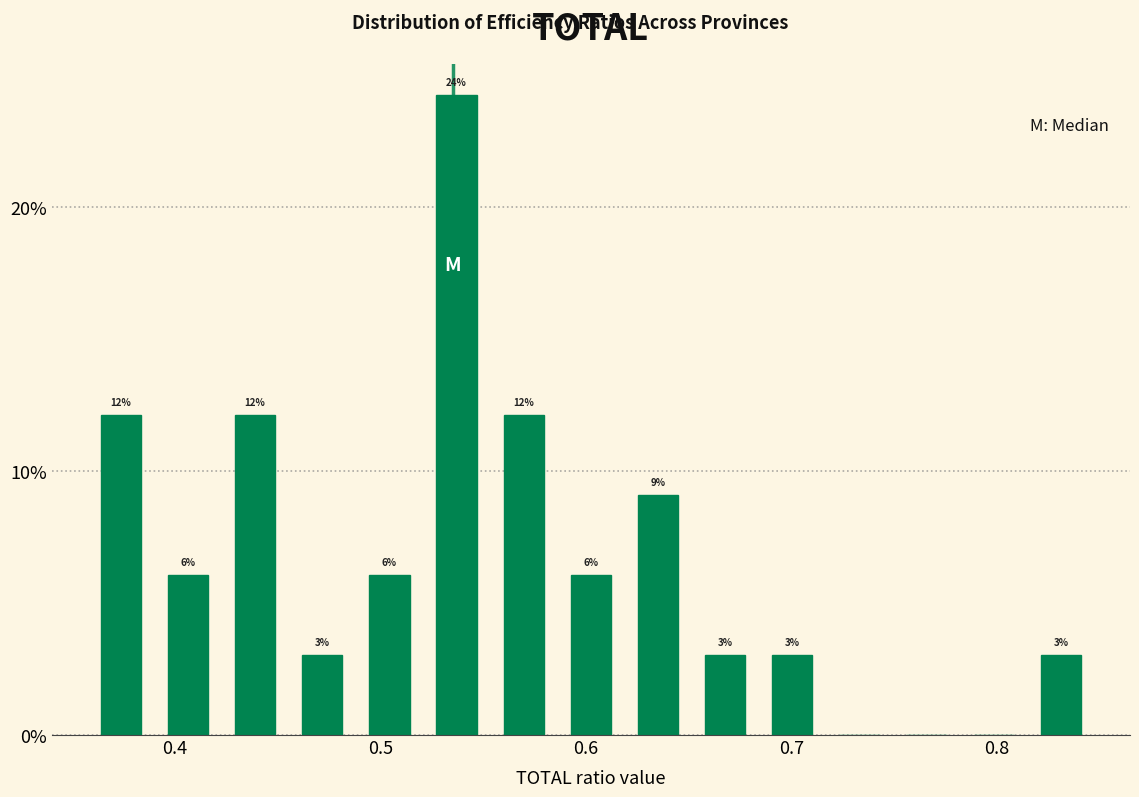

Around what value on the x-axis is the tallest bar? Give the approximate position of its centre, as read against the axis.

0.54